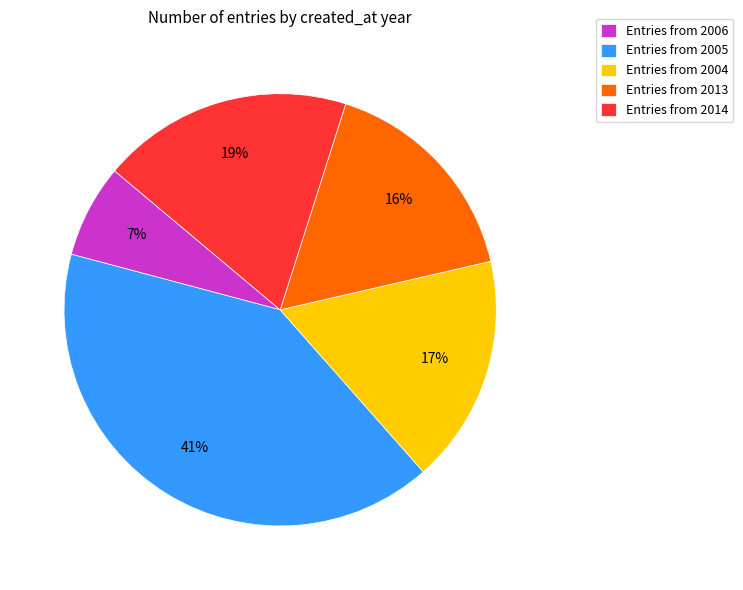

Between Entries from 2013 and Entries from 2005, which is larger?

Entries from 2005